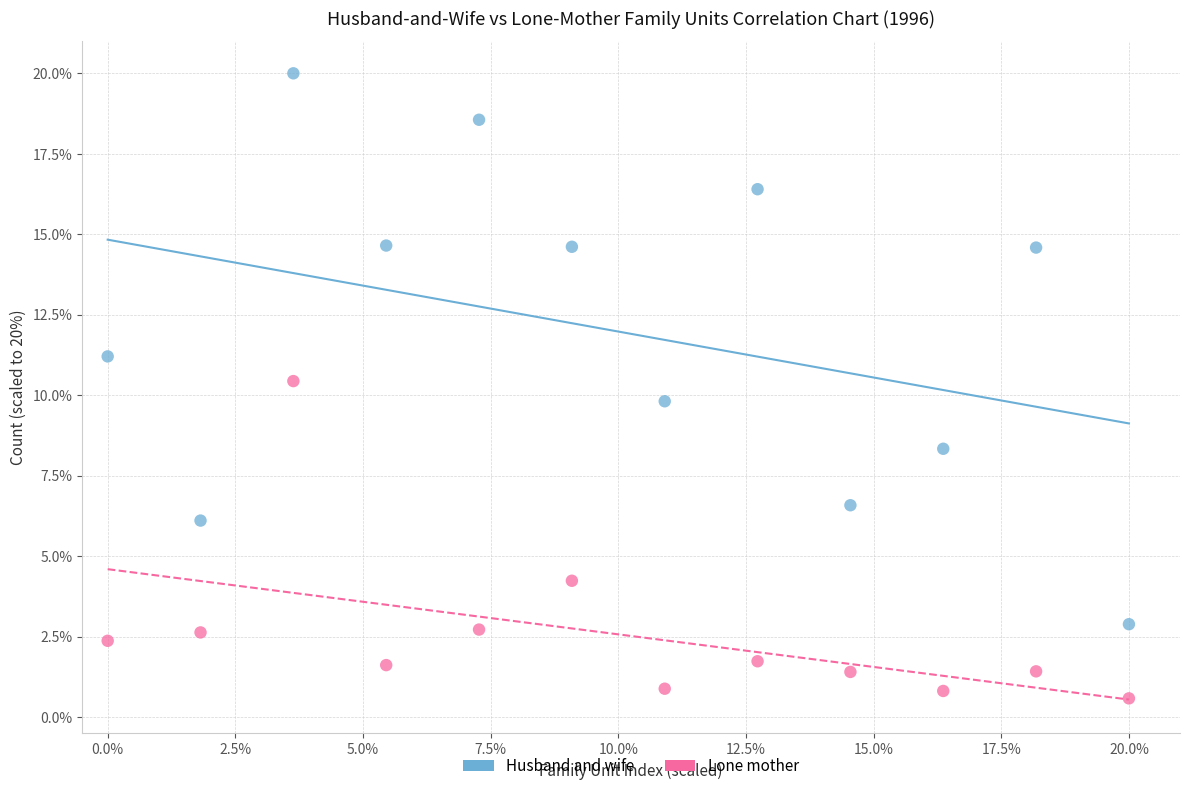

In the Lone mother series, what Y value is closest to 5?

4.2